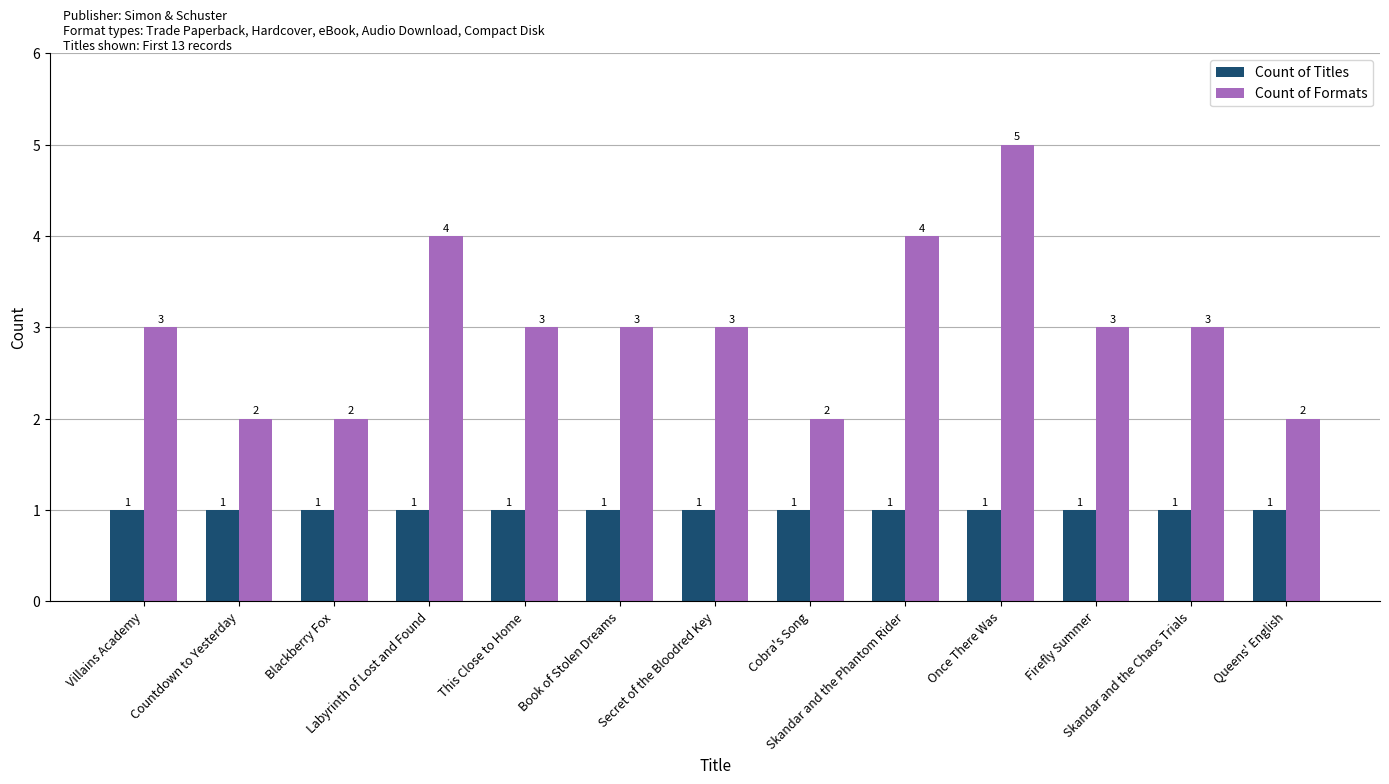

At which category is the sum across all series the highest?

Once There Was